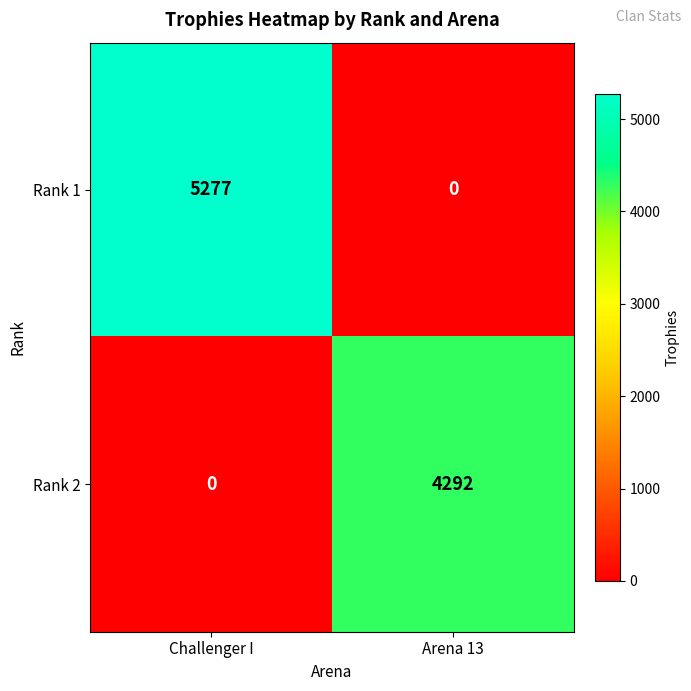

List the series in order of their overall mean, highest first.

Rank 1, Rank 2